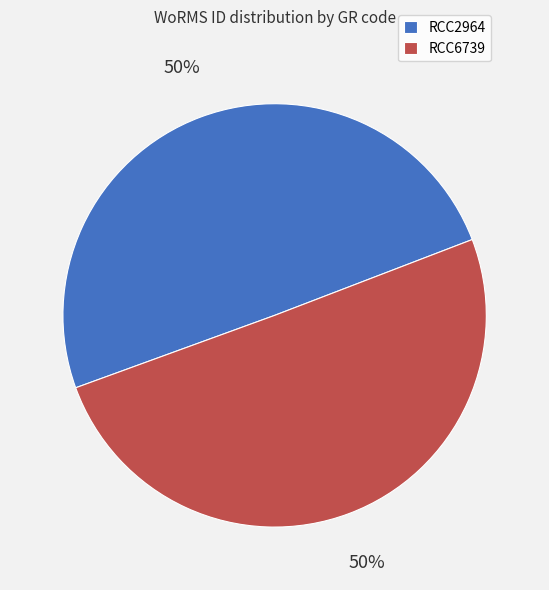

Do RCC6739 and RCC2964 together represent more than half of the pie?

Yes